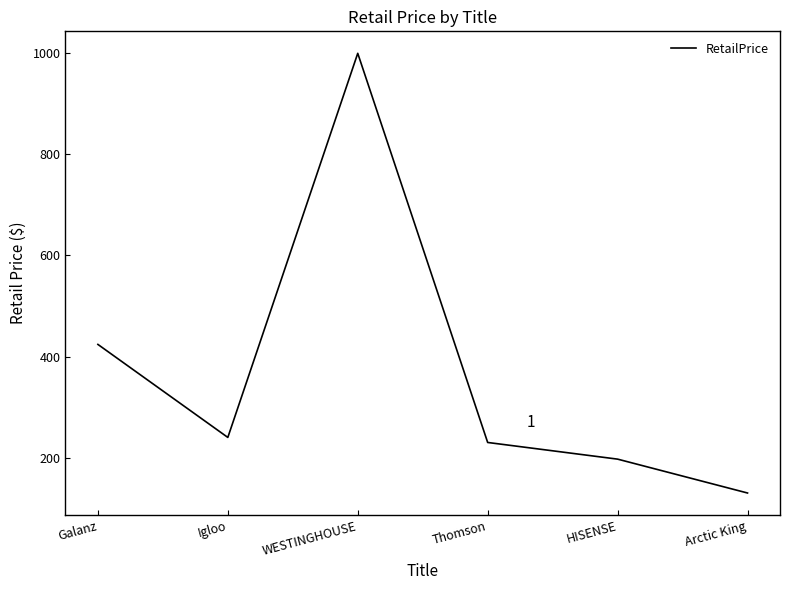

What is the change in value from Igloo to WESTINGHOUSE?

+760.0